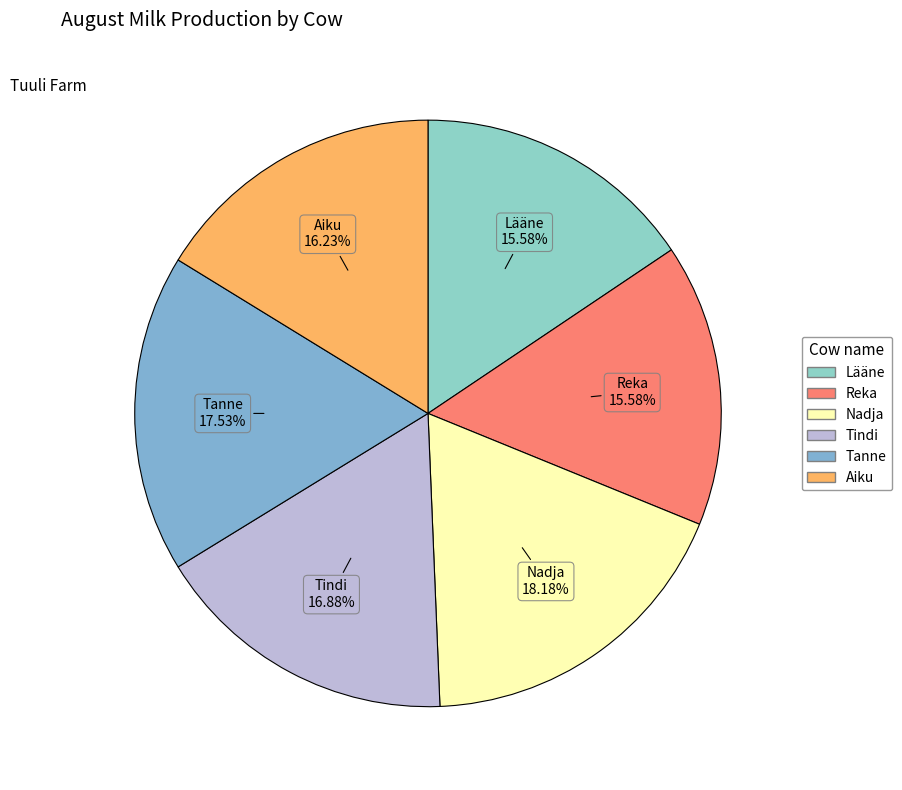

To the nearest percent, what is the combined percentage of Tindi and Aiku?

33%